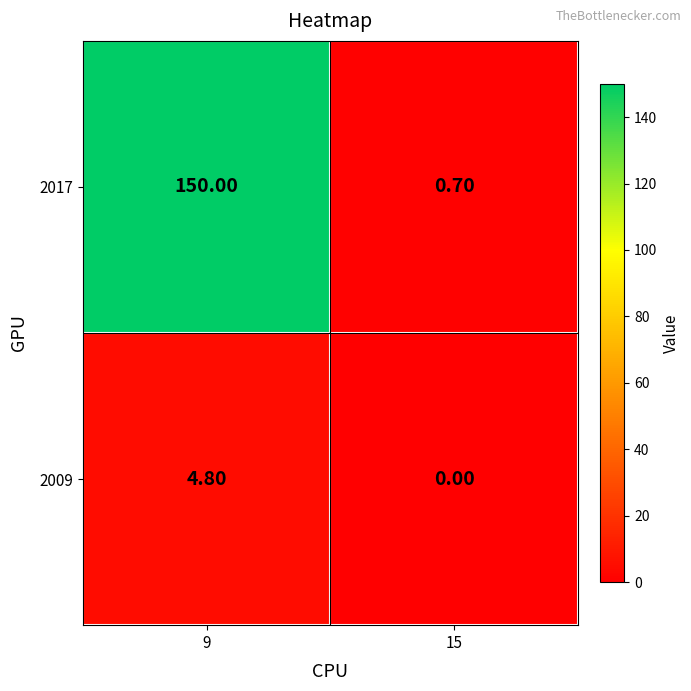

What is the difference between the 2009 values at 9 and 15?

4.8